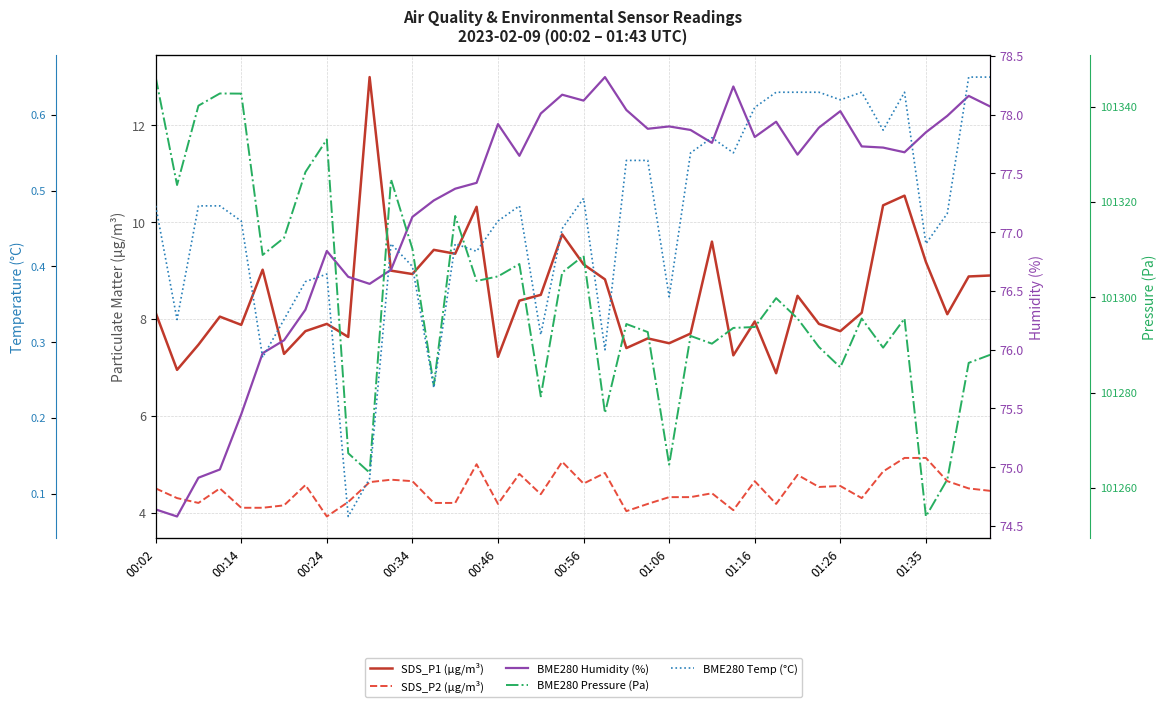

How many categories are shown in the chart?

40